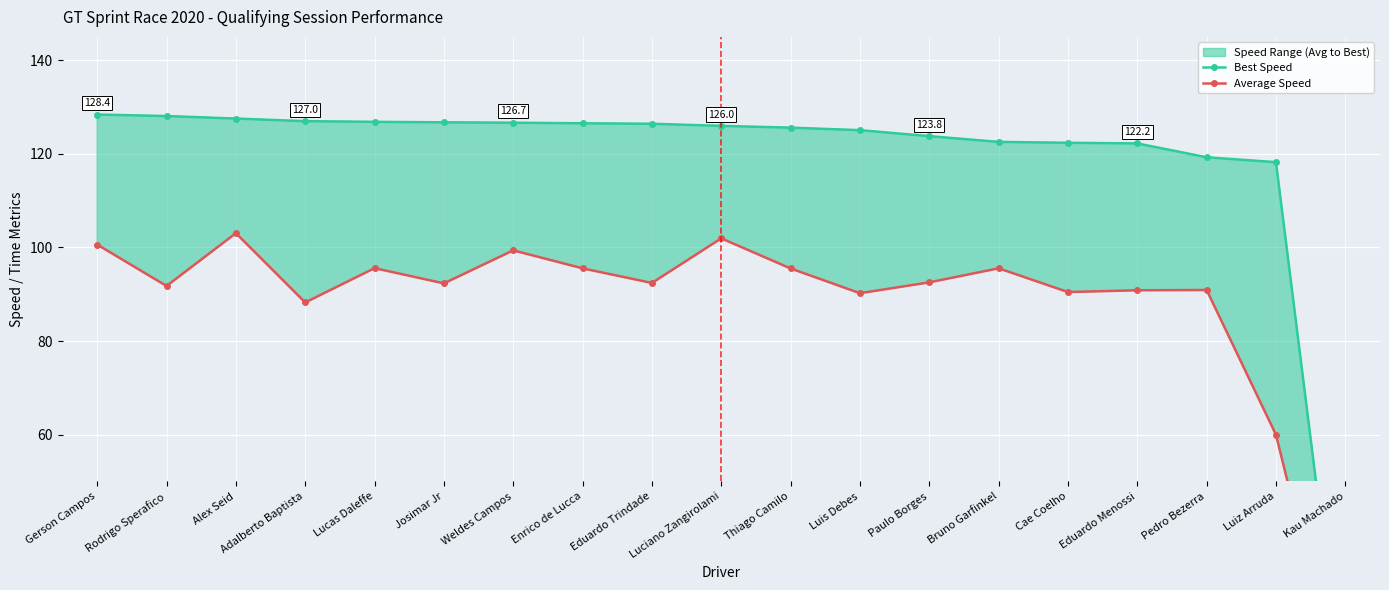

Which series has the largest range (max minus min)?

Best Speed